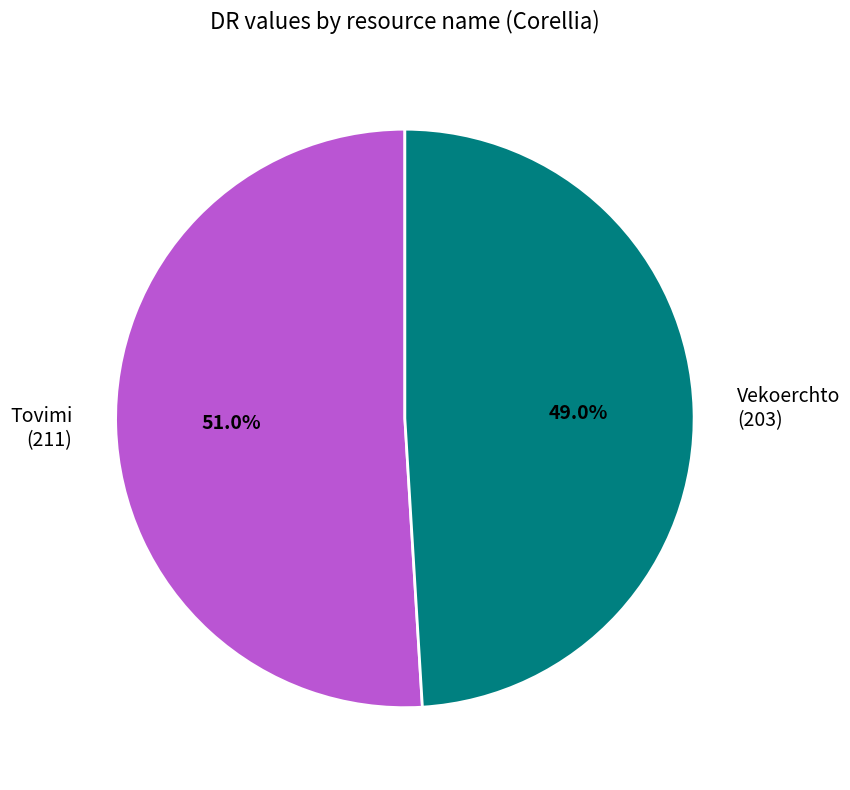

How many slices are in this pie chart?

2